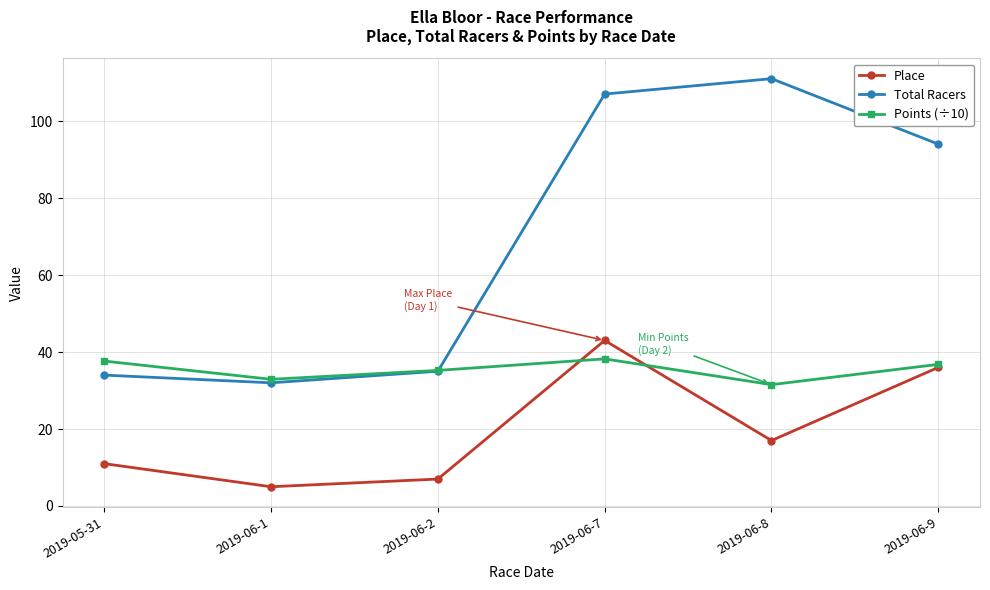

In Points (÷10), how many points are higher than both neighbors (excluding endpoints)?

1